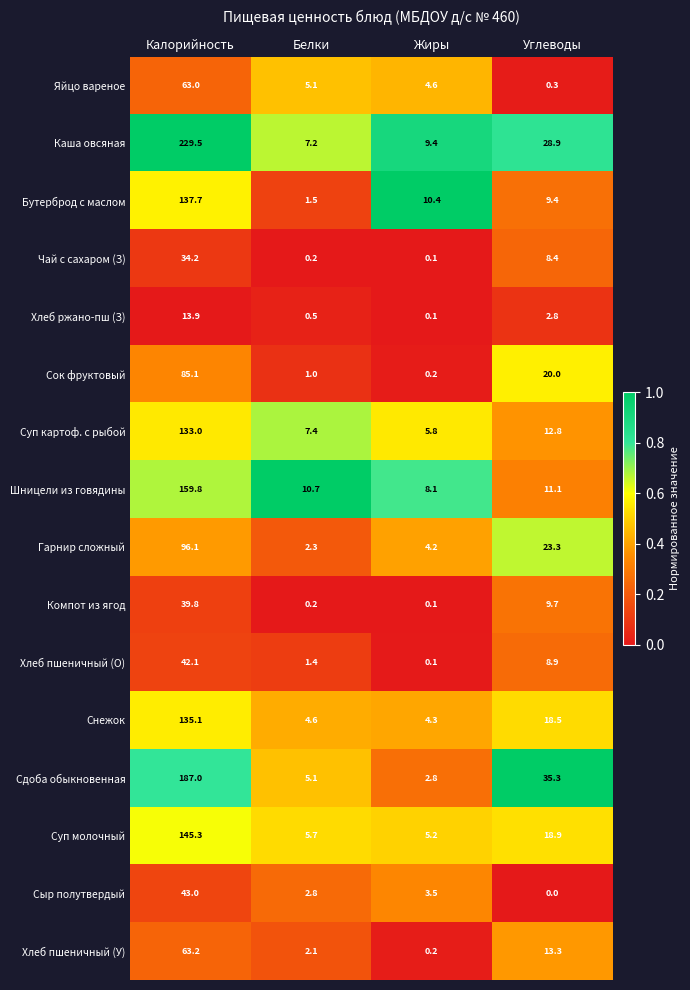

How many data points does each series have?

4